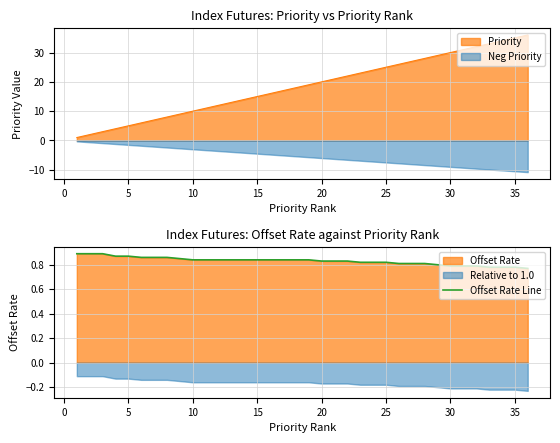

True or false: Priority and Neg Priority intersect in this chart.

False